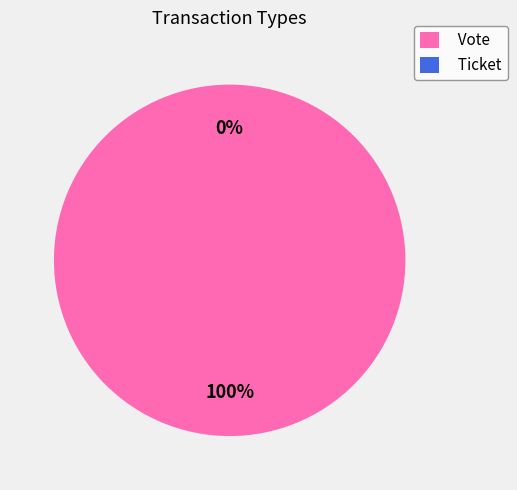

Combined, do Vote and Ticket account for over 50%?

Yes